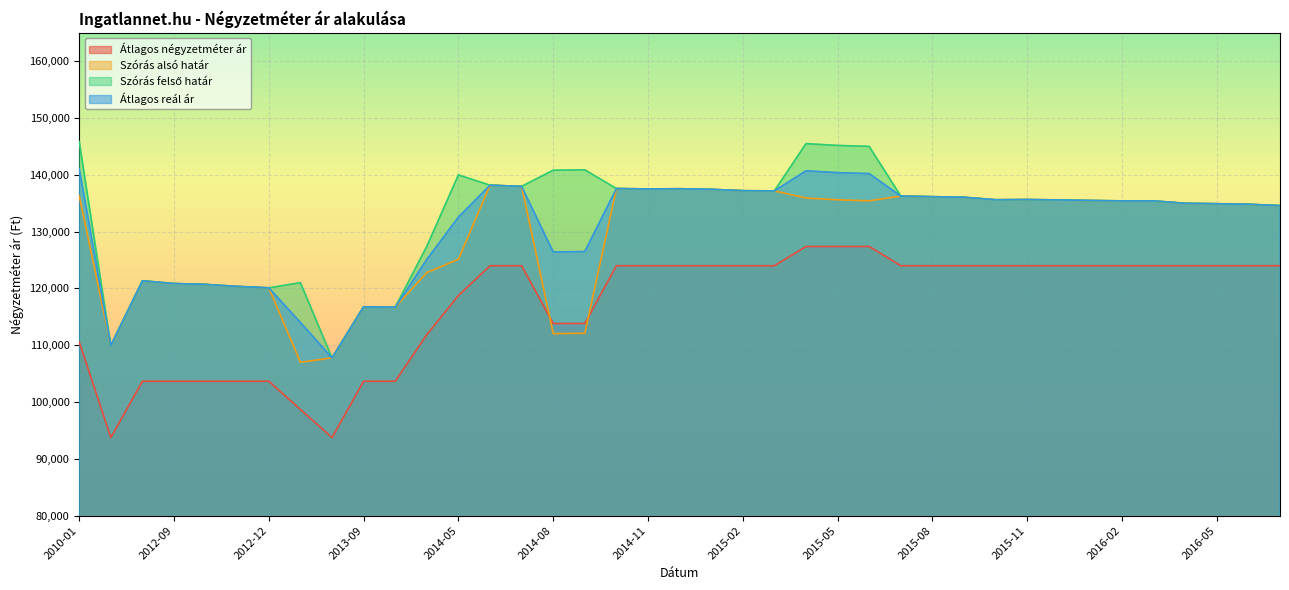

Reading left to right, list all the values displayed in this chart.

Átlagos négyzetméter ár: 110567	93750	103658	103658	103658	103658	103658	98704	93750	103658	103658	111869	118750	124000	124000	113829	113829	124000	124000	124000	124000	124000	124000	127384	127384	127384	124000	124000	124000	124000	124000	124000	124000	124000	124000	124000	124000	124000	124000
Szórás alsó határ: 136292	109951	121346	120866	120707	120359	120106	107002	107780	116774	116684	122794	125136	138177	137968	112046	112110	137588	137519	137553	137450	137209	137175	135921	135606	135431	136255	136154	136053	135615	135649	135582	135481	135415	135415	134982	134915	134816	134584
Szórás felső határ: 145864	109951	121346	120866	120707	120359	120106	121014	107780	116774	116684	127406	139984	138177	137968	140812	140876	137588	137519	137553	137450	137209	137175	145493	145178	145003	136255	136154	136053	135615	135649	135582	135481	135415	135415	134982	134915	134816	134584
Átlagos reál ár: 141078	109951	121346	120866	120707	120359	120106	114008	107780	116774	116684	125100	132560	138177	137968	126429	126493	137588	137519	137553	137450	137209	137175	140707	140392	140217	136255	136154	136053	135615	135649	135582	135481	135415	135415	134982	134915	134816	134584